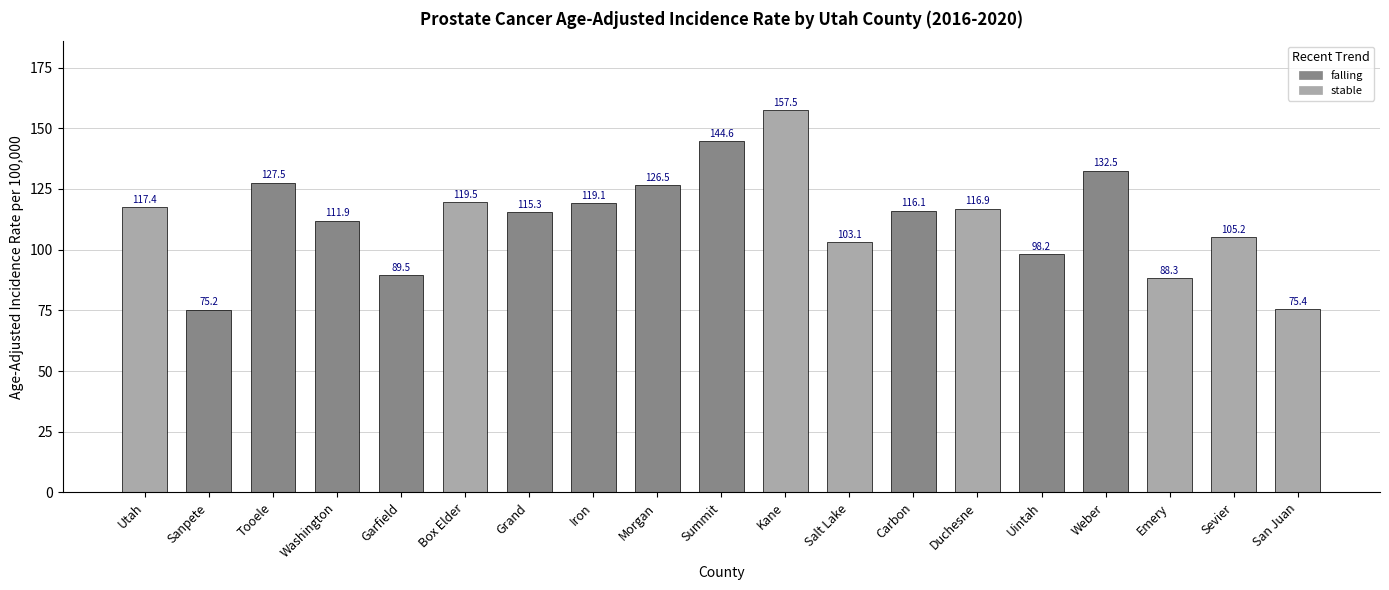

List the labels in order of value, largest first.

Kane, Summit, Weber, Tooele, Morgan, Box Elder, Iron, Utah, Duchesne, Carbon, Grand, Washington, Sevier, Salt Lake, Uintah, Garfield, Emery, San Juan, Sanpete